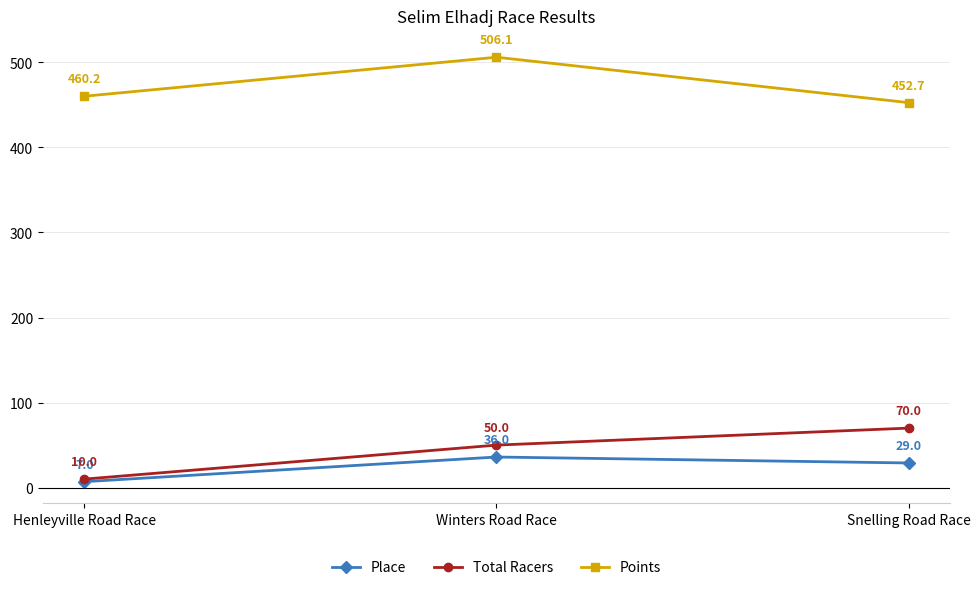

The Total Racers series shows 113.3 at Snelling Road Race. True or false?

False